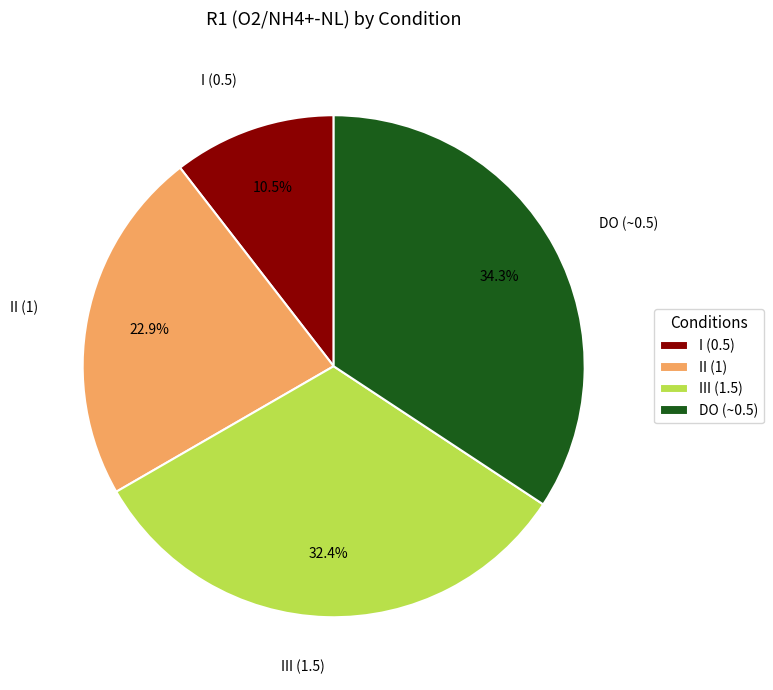

Count the number of slices in the pie.

4